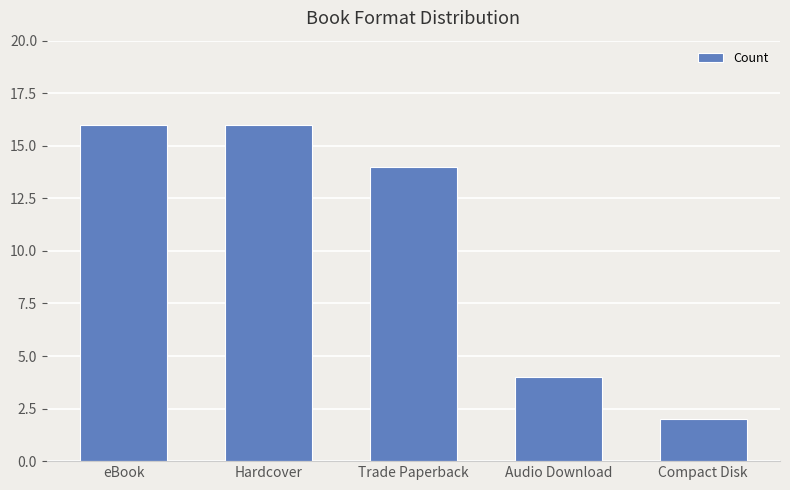

The value at eBook is 7. True or false?

False